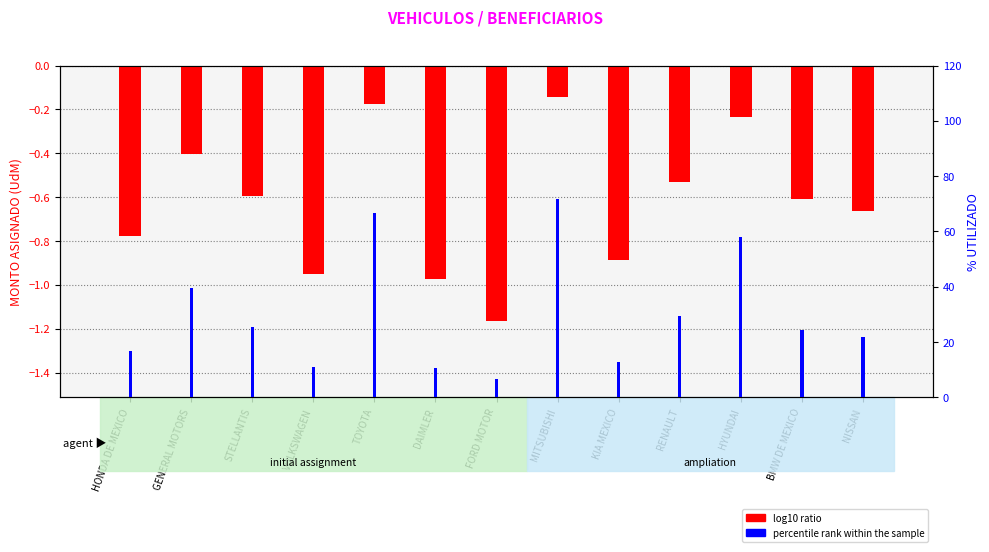

Reading left to right, list all the values displayed in this chart.

log10 ratio: HONDA DE MEXICO=-0.8	GENERAL MOTORS=-0.4	STELLANTIS=-0.6	VOLKSWAGEN=-1.0	TOYOTA=-0.2	DAIMLER=-1.0	FORD MOTOR=-1.2	MITSUBISHI=-0.1	KIA MEXICO=-0.9	RENAULT=-0.5	HYUNDAI=-0.2	BMW DE MEXICO=-0.6	NISSAN=-0.7
percentile rank within the sample: HONDA DE MEXICO=16.7	GENERAL MOTORS=39.4	STELLANTIS=25.4	VOLKSWAGEN=11.2	TOYOTA=66.6	DAIMLER=10.7	FORD MOTOR=6.9	MITSUBISHI=71.6	KIA MEXICO=13.0	RENAULT=29.5	HYUNDAI=58.1	BMW DE MEXICO=24.6	NISSAN=21.7